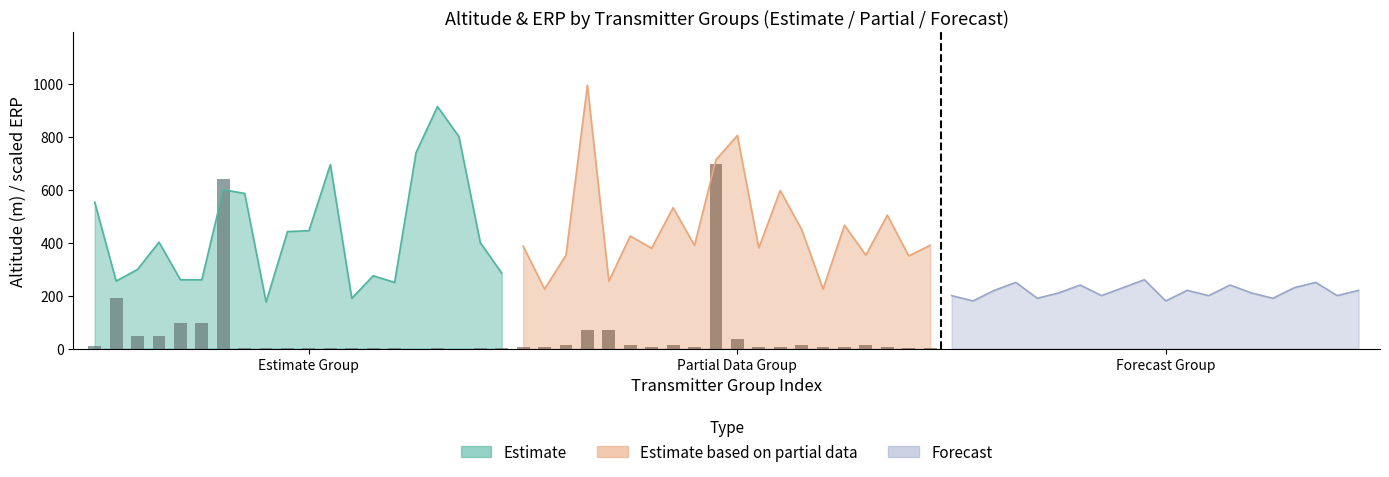

What are all the series names shown in the legend?

Estimate, Estimate based on partial data, Forecast